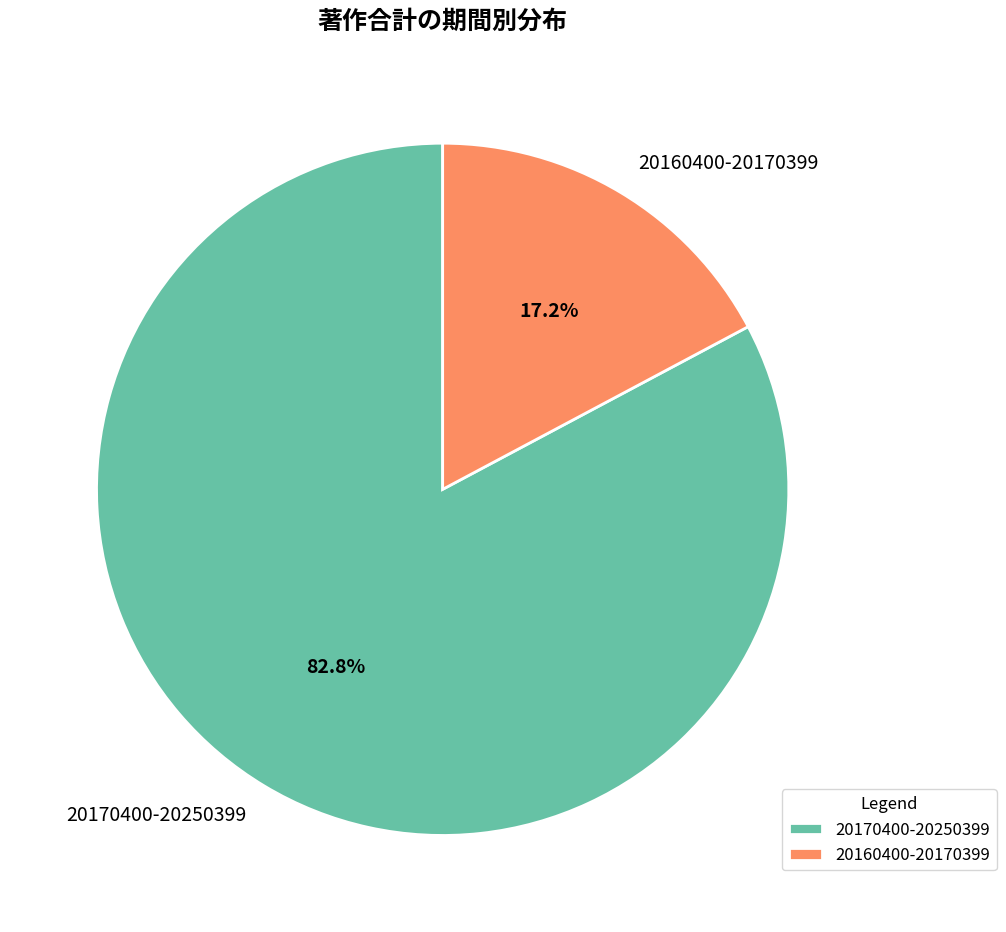

True or false: 20160400-20170399 accounts for 24% of the total.

False